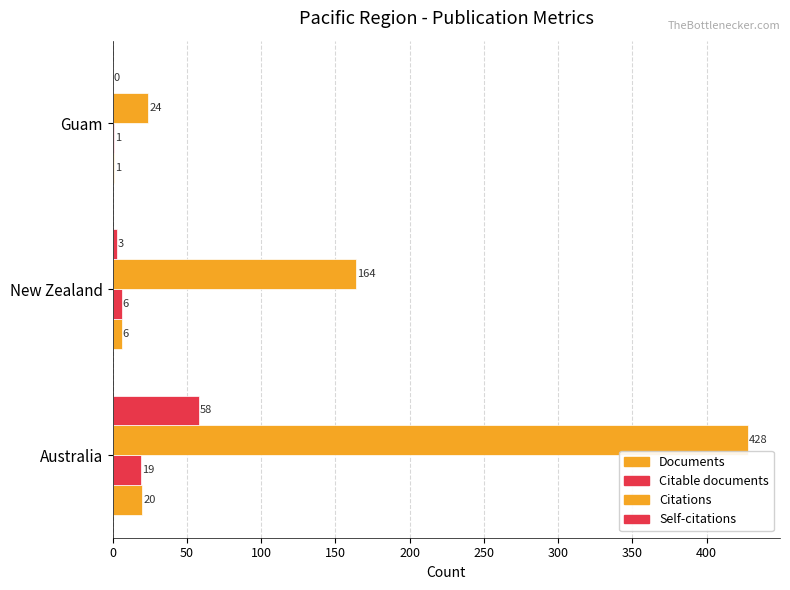

Reading left to right, transcribe all the data shown in this chart.

Documents: 20	6	1
Citable documents: 19	6	1
Citations: 428	164	24
Self-citations: 58	3	0